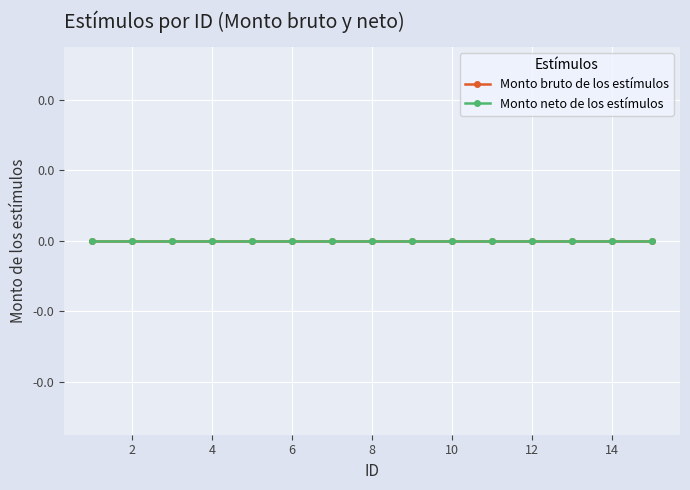

True or false: Monto bruto de los estímulos and ID cross at least once.

False